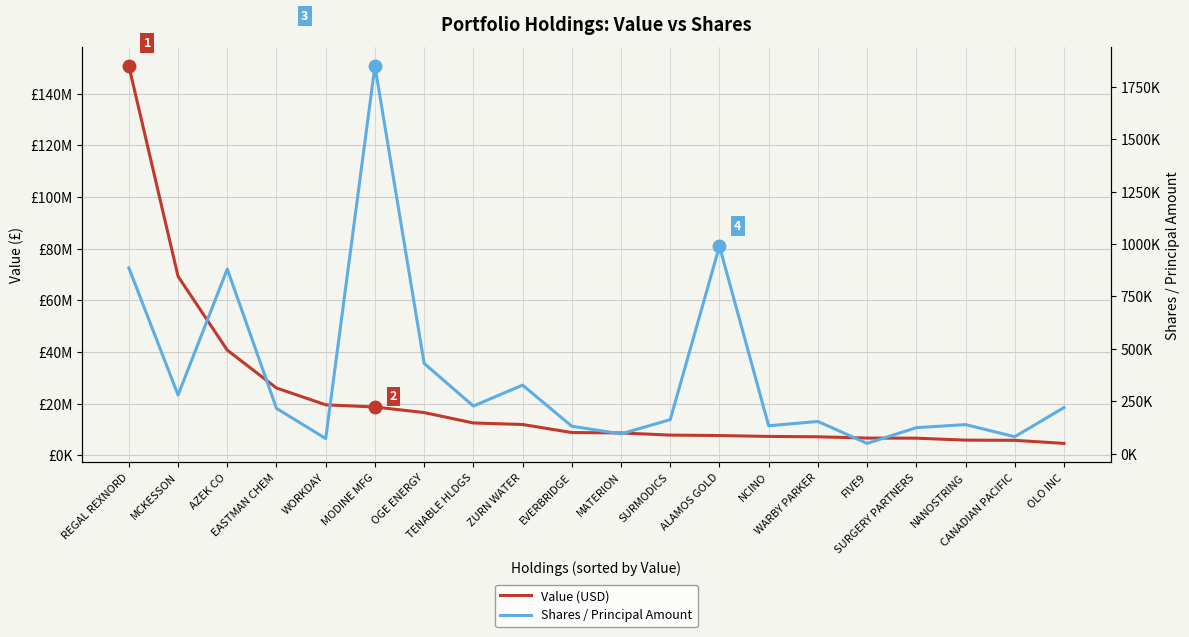

True or false: Value (USD) has more than 2 interior local peaks.

False